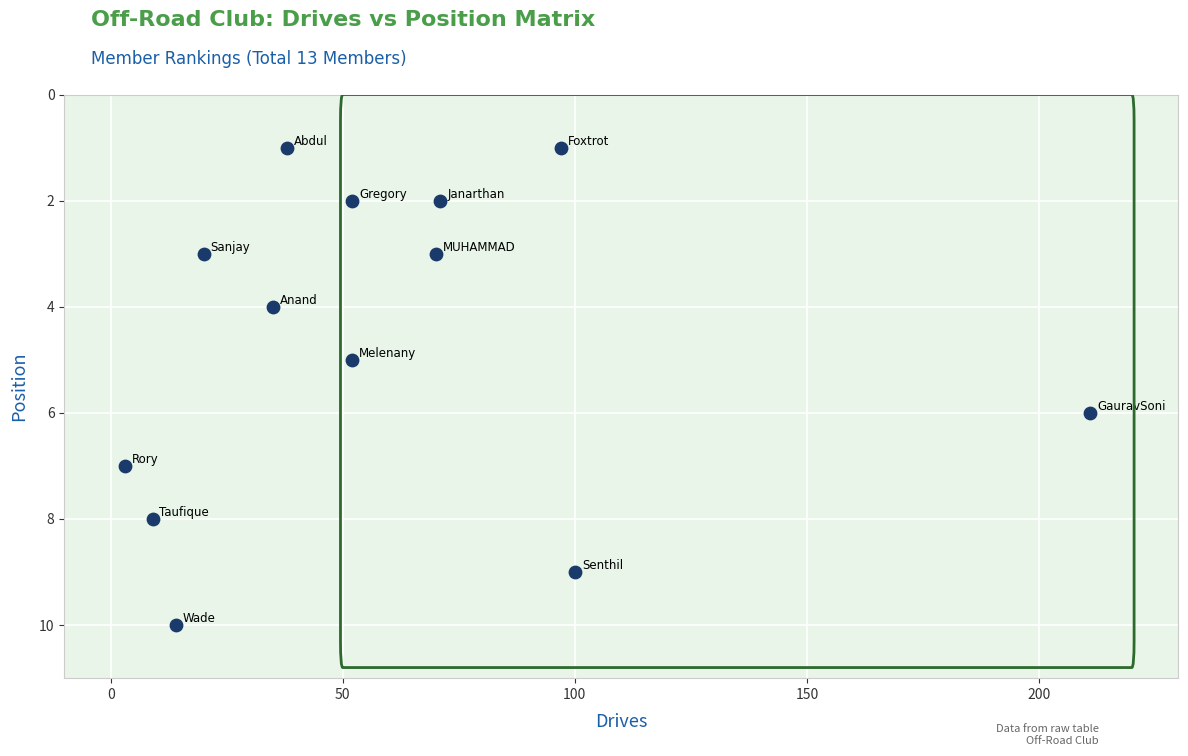

What is the range of Y values (max minus min)?

9